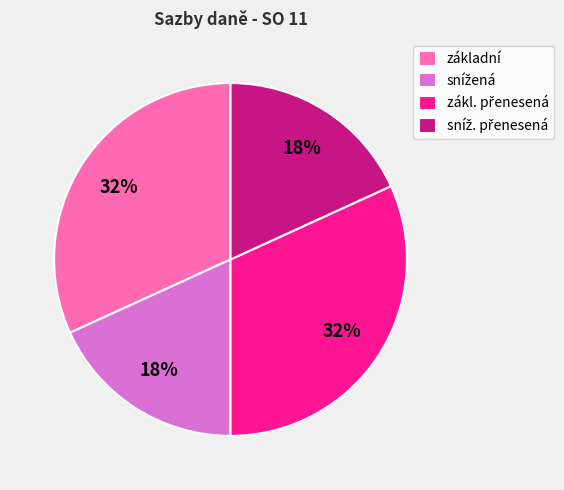

Does any single category account for the majority?

No